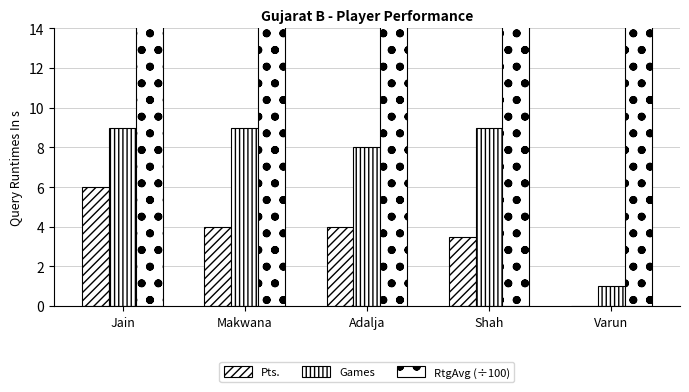

What is the difference between the second highest and minimum values in the RtgAvg (÷100) series?

0.9